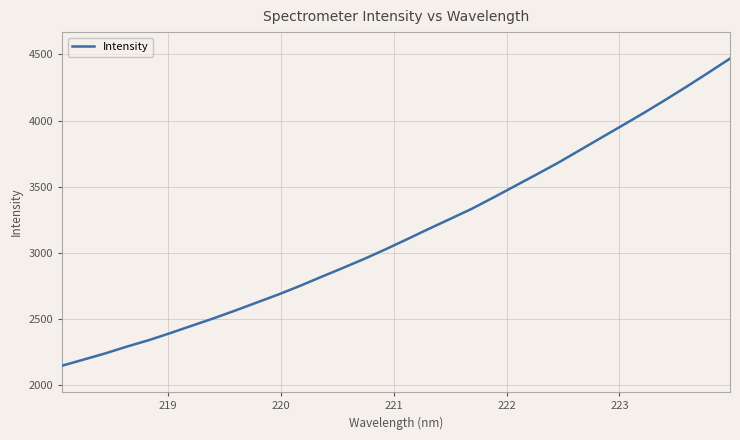

What is the maximum value shown in the chart?

4468.9